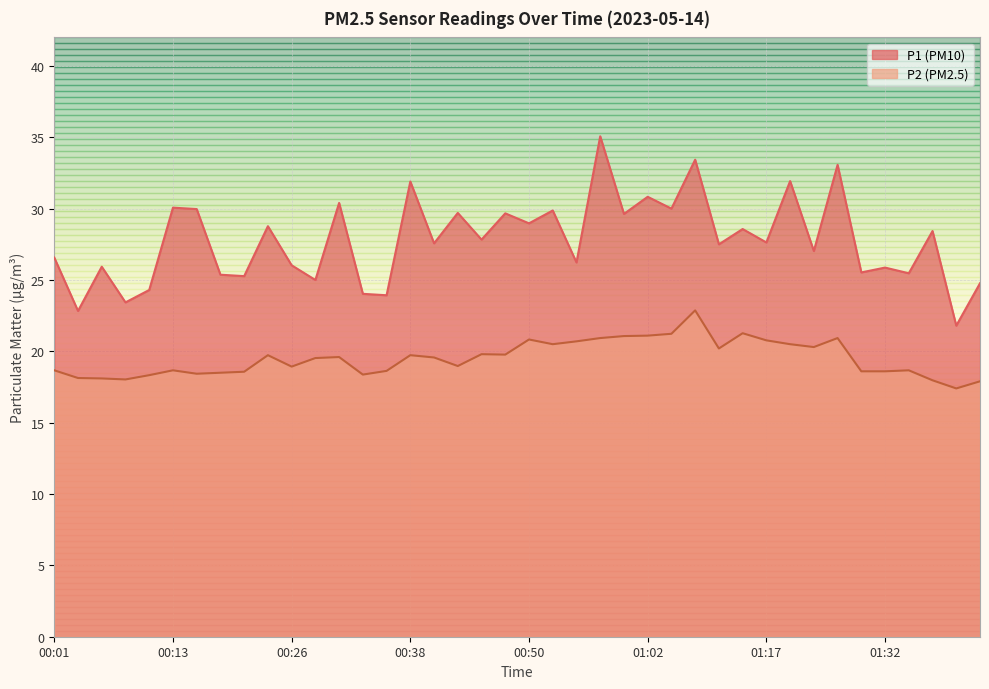

What is the highest value of the P1 series?

35.1